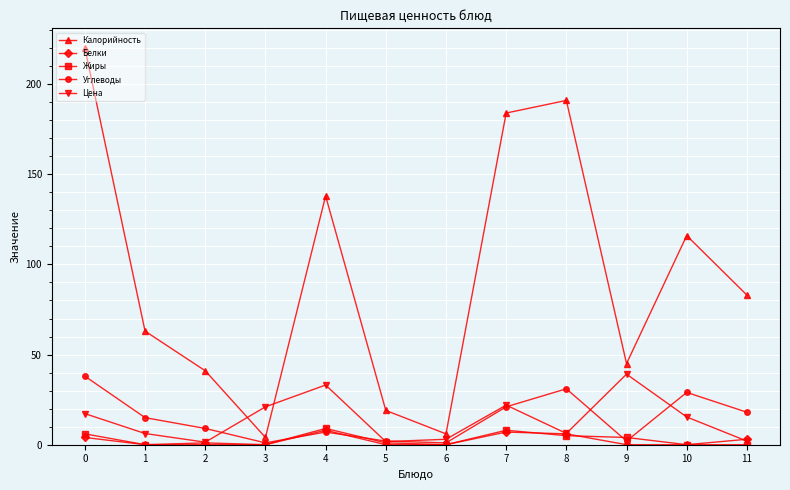

Which series changed the most between 6 and 10?

Калорийность